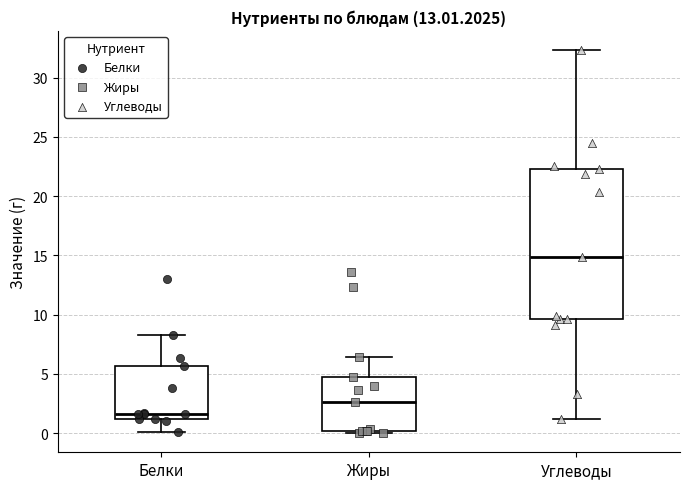

Reading left to right, transcribe this box plot: for each box, give where its median line is, the range the box spans, and where its two whiskers end, as read against the y-axis. The values are not printed on the chart, so give them approximately, as read against the axis.

Белки: median 1.5, box 1.0 to 5.5, whiskers 0.0 to 8.5
Жиры: median 2.5, box 0.0 to 4.5, whiskers 0.0 (just below the box's lower edge) to 6.5
Углеводы: median 15.0, box 9.5 to 22.5, whiskers 1.0 to 32.5